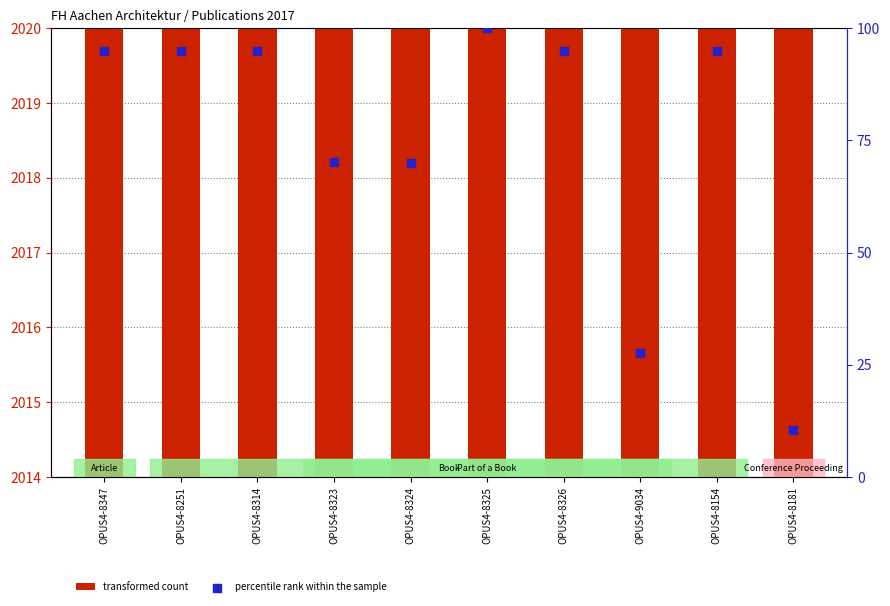

Which series has the largest total across all categories?

transformed count